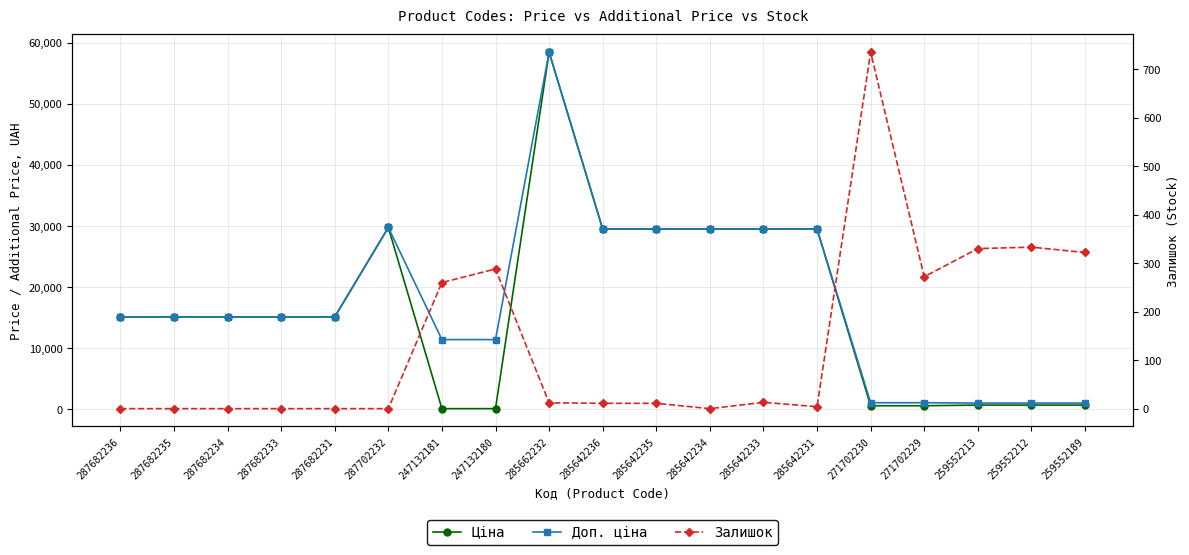

Which series changed the most between 271702230 and 259552213?

Залишок